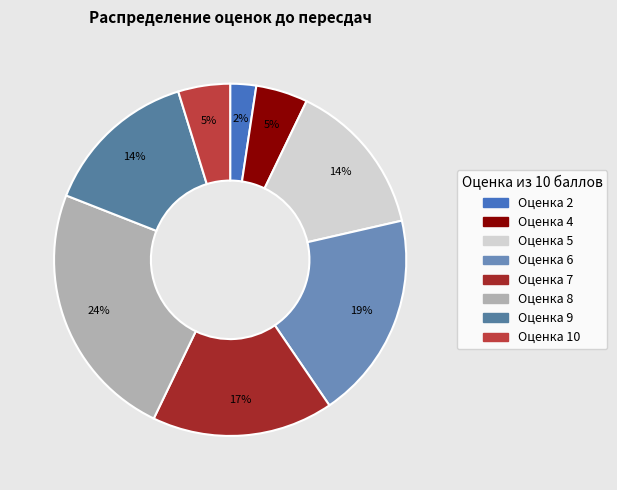

Count the number of slices in the pie.

8